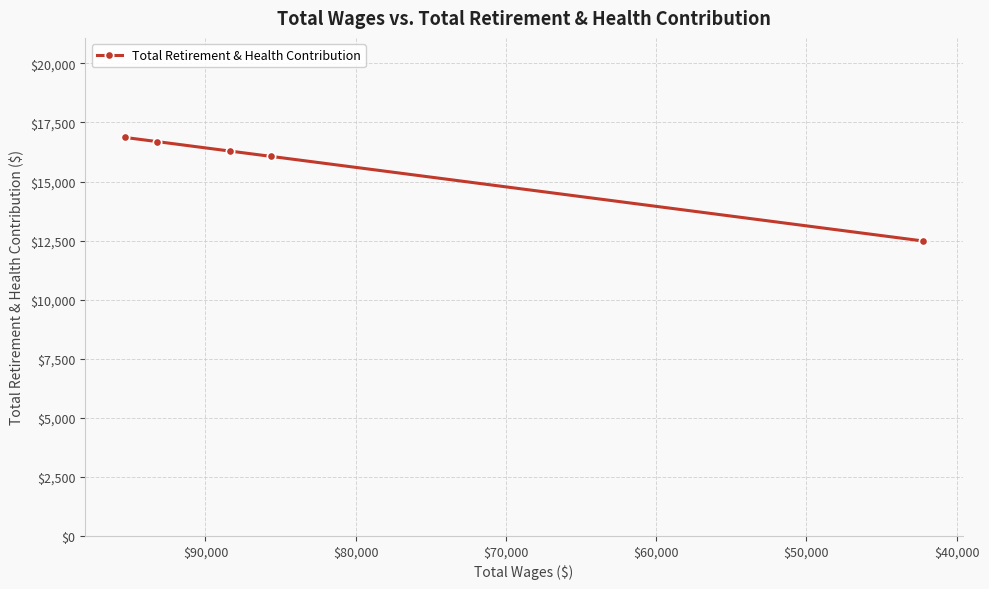

How many lines are shown in the chart?

1